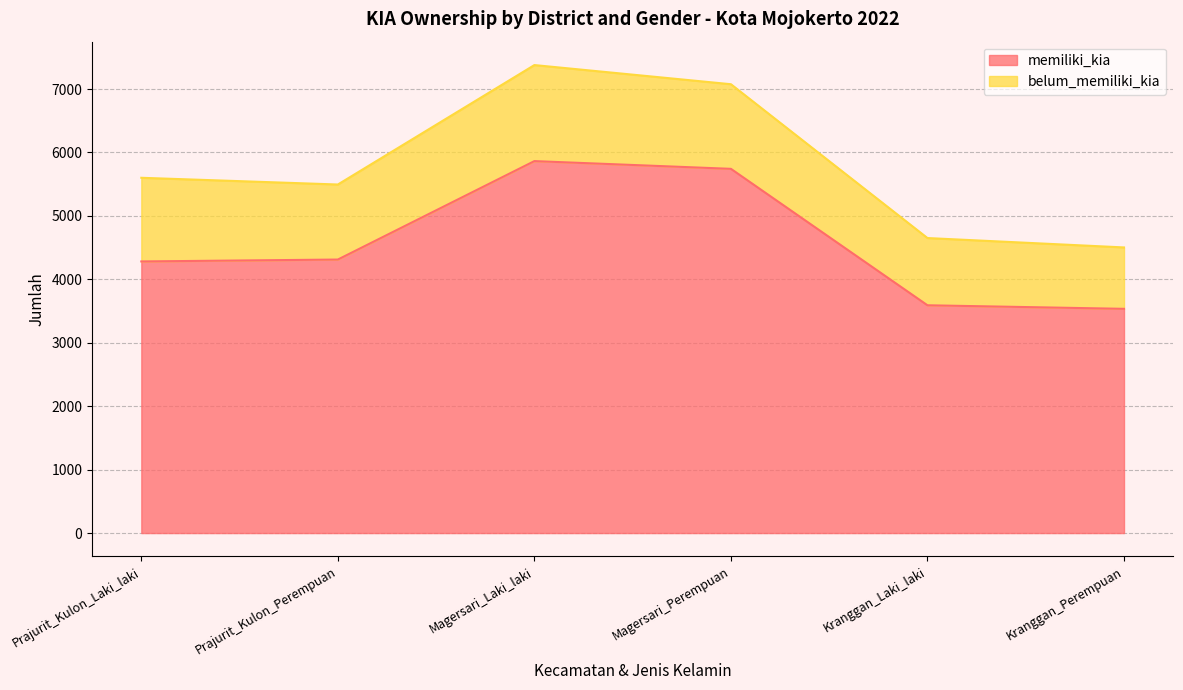

What is the sum of the values at Magersari_Perempuan and Prajurit_Kulon_Perempuan?

10054